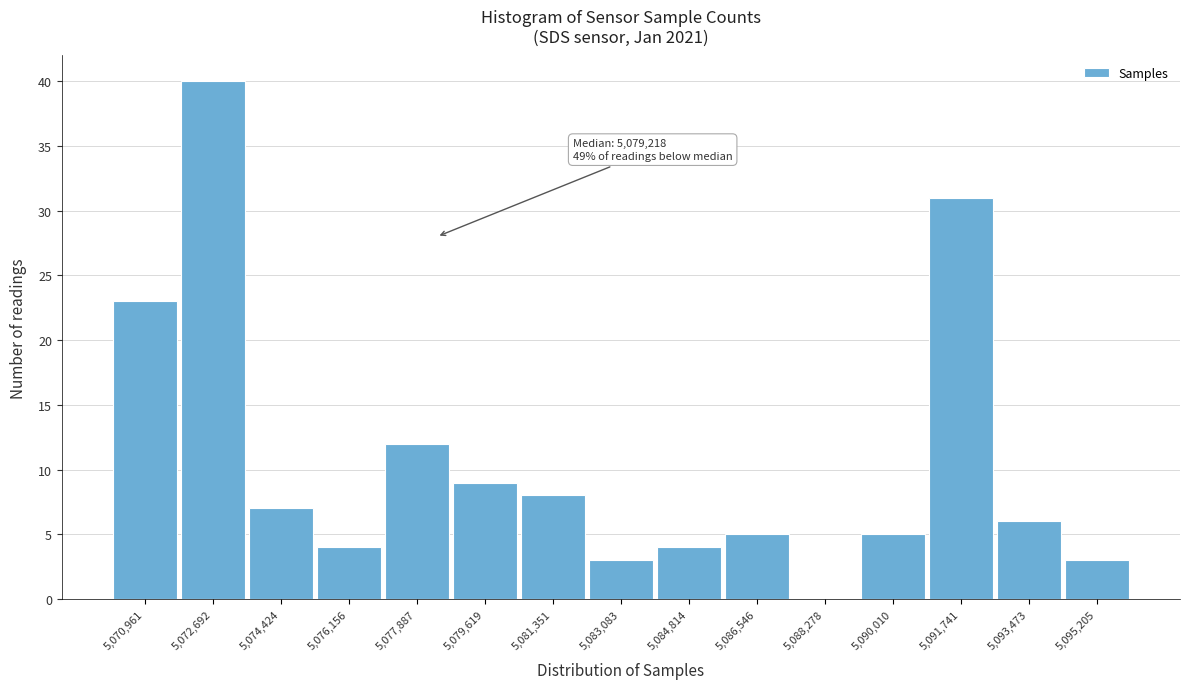

Reading left to right, list all the values displayed in this chart.

5,070,961=23	5,072,692=40	5,074,424=7	5,076,156=4	5,077,887=12	5,079,619=9	5,081,351=8	5,083,083=3	5,084,814=4	5,086,546=5	5,088,278=0	5,090,010=5	5,091,741=31	5,093,473=6	5,095,205=3